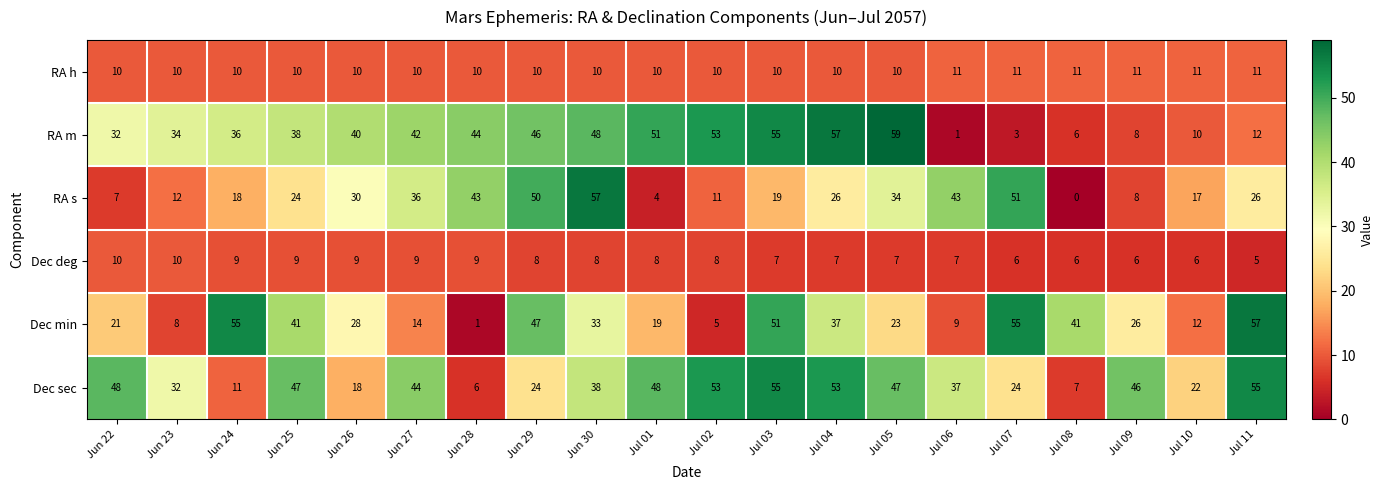

What is the difference between the RA s values at Jul 01 and Jul 02?

7